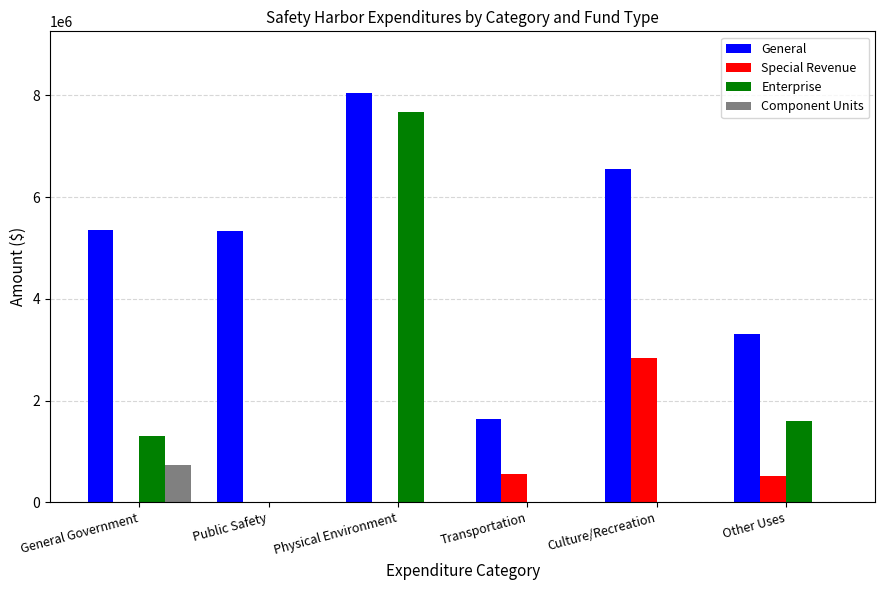

How many series are shown in this chart?

4